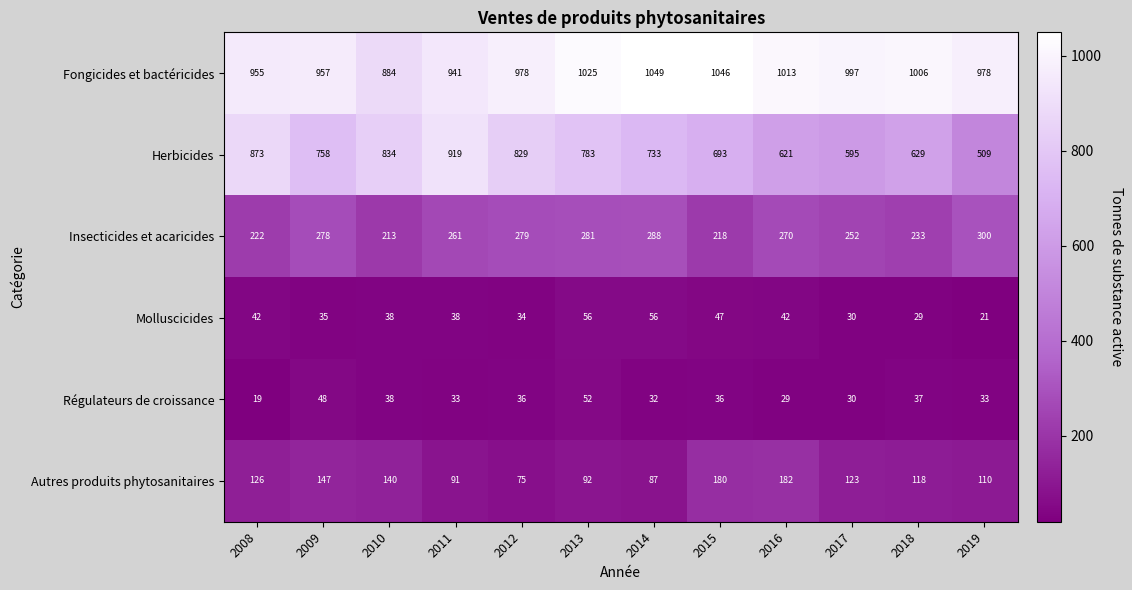

Which category has the highest value across all series?

2014